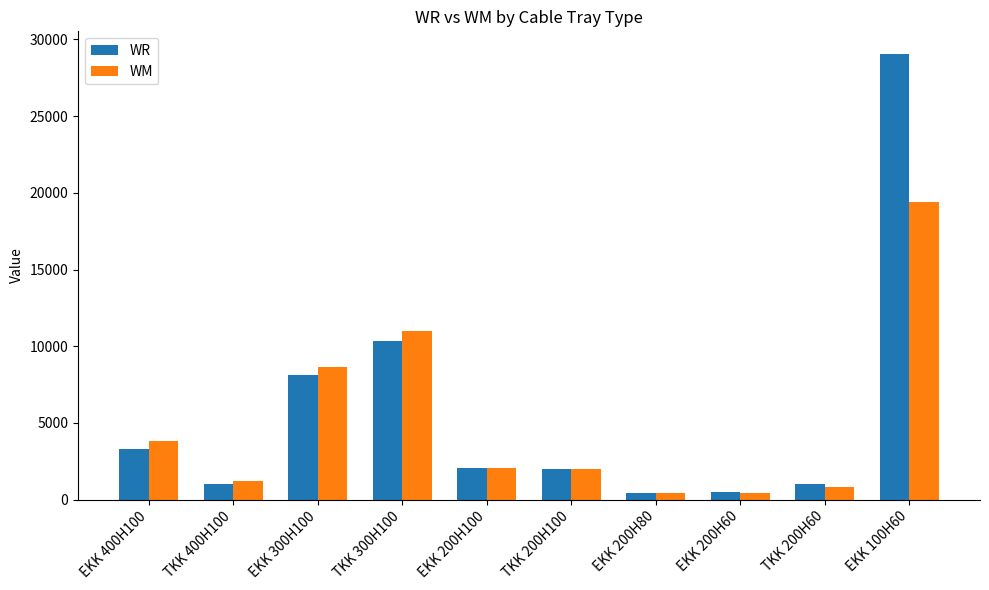

What is the label of the 3rd bar from the right?

EKK 200H60